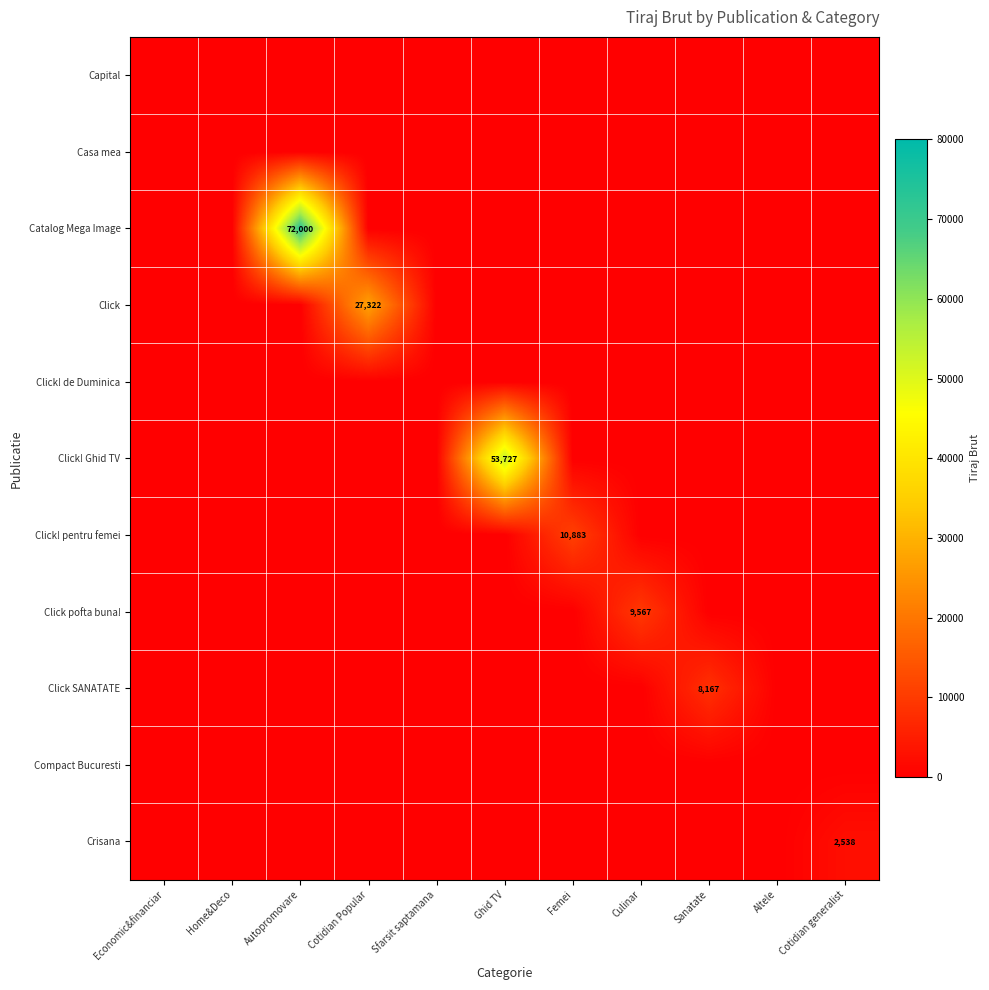

True or false: Click! Ghid TV has a value of 80023 at Ghid TV.

False